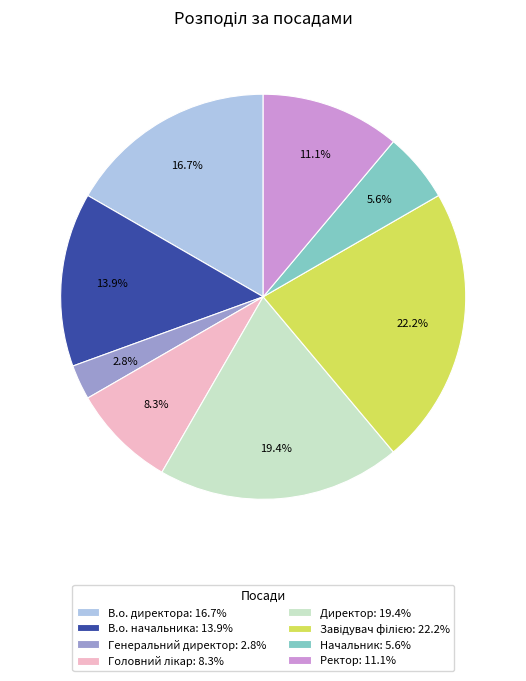

Is there a majority slice in this chart?

No